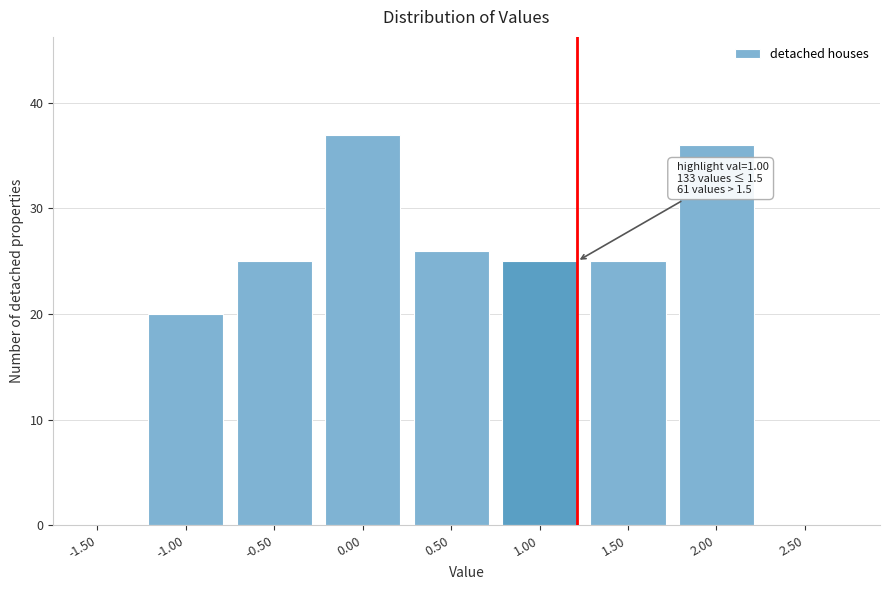

Reading left to right, what are all the values shown in this chart?

-1.50=0	-1.00=20	-0.50=25	0.00=37	0.50=26	1.00=25	1.50=25	2.00=36	2.50=0